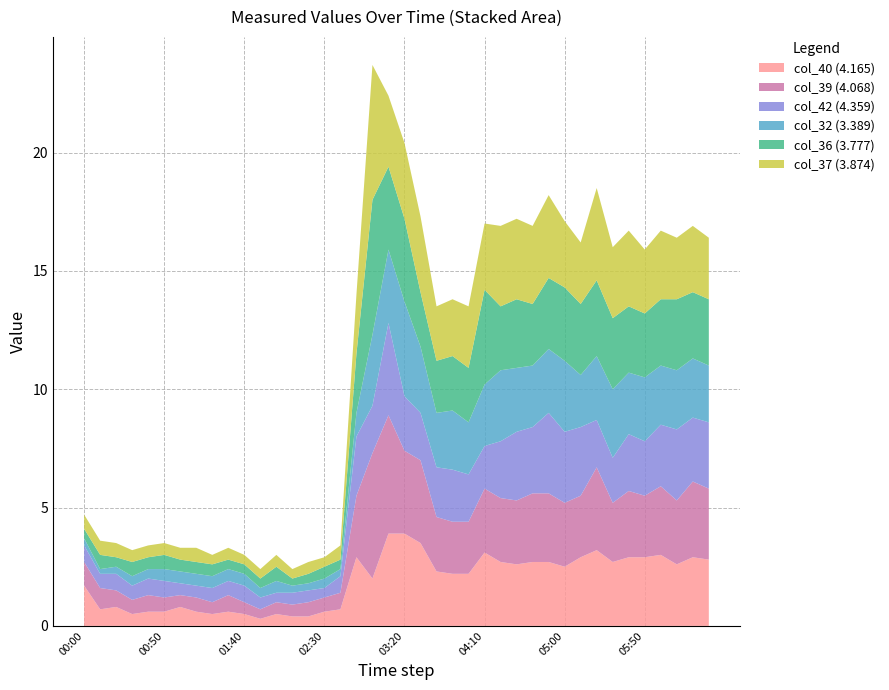

Reading left to right, transcribe all the data shown in this chart.

col_40 (4.165): 2011/03/24 00:00=1.7	2011/03/24 00:10=0.7	2011/03/24 00:20=0.8	2011/03/24 00:30=0.5	2011/03/24 00:40=0.6	2011/03/24 00:50=0.6	2011/03/24 01:00=0.8	2011/03/24 01:10=0.6	2011/03/24 01:20=0.5	2011/03/24 01:30=0.6	2011/03/24 01:40=0.5	2011/03/24 01:50=0.3	2011/03/24 02:00=0.5	2011/03/24 02:10=0.4	2011/03/24 02:20=0.4	2011/03/24 02:30=0.6	2011/03/24 02:40=0.7	2011/03/24 02:50=2.9	2011/03/24 03:00=2.0	2011/03/24 03:10=3.9	2011/03/24 03:20=3.9	2011/03/24 03:30=3.5	2011/03/24 03:40=2.3	2011/03/24 03:50=2.2	2011/03/24 04:00=2.2	2011/03/24 04:10=3.1	2011/03/24 04:20=2.7	2011/03/24 04:30=2.6	2011/03/24 04:40=2.7	2011/03/24 04:50=2.7	2011/03/24 05:00=2.5	2011/03/24 05:10=2.9	2011/03/24 05:20=3.2	2011/03/24 05:30=2.7	2011/03/24 05:40=2.9	2011/03/24 05:50=2.9	2011/03/24 06:00=3.0	2011/03/24 06:10=2.6	2011/03/24 06:20=2.9	2011/03/24 06:30=2.8
col_39 (4.068): 2011/03/24 00:00=1.0	2011/03/24 00:10=0.9	2011/03/24 00:20=0.7	2011/03/24 00:30=0.6	2011/03/24 00:40=0.7	2011/03/24 00:50=0.6	2011/03/24 01:00=0.5	2011/03/24 01:10=0.6	2011/03/24 01:20=0.5	2011/03/24 01:30=0.7	2011/03/24 01:40=0.5	2011/03/24 01:50=0.4	2011/03/24 02:00=0.5	2011/03/24 02:10=0.5	2011/03/24 02:20=0.6	2011/03/24 02:30=0.6	2011/03/24 02:40=0.7	2011/03/24 02:50=2.6	2011/03/24 03:00=5.3	2011/03/24 03:10=5.0	2011/03/24 03:20=3.5	2011/03/24 03:30=3.5	2011/03/24 03:40=2.3	2011/03/24 03:50=2.2	2011/03/24 04:00=2.2	2011/03/24 04:10=2.7	2011/03/24 04:20=2.7	2011/03/24 04:30=2.7	2011/03/24 04:40=2.9	2011/03/24 04:50=2.9	2011/03/24 05:00=2.7	2011/03/24 05:10=2.6	2011/03/24 05:20=3.5	2011/03/24 05:30=2.5	2011/03/24 05:40=2.8	2011/03/24 05:50=2.6	2011/03/24 06:00=2.9	2011/03/24 06:10=2.7	2011/03/24 06:20=3.2	2011/03/24 06:30=3.0
col_42 (4.359): 2011/03/24 00:00=0.7	2011/03/24 00:10=0.6	2011/03/24 00:20=0.7	2011/03/24 00:30=0.6	2011/03/24 00:40=0.7	2011/03/24 00:50=0.7	2011/03/24 01:00=0.5	2011/03/24 01:10=0.5	2011/03/24 01:20=0.6	2011/03/24 01:30=0.6	2011/03/24 01:40=0.7	2011/03/24 01:50=0.5	2011/03/24 02:00=0.4	2011/03/24 02:10=0.5	2011/03/24 02:20=0.5	2011/03/24 02:30=0.4	2011/03/24 02:40=0.7	2011/03/24 02:50=2.5	2011/03/24 03:00=2.0	2011/03/24 03:10=3.9	2011/03/24 03:20=2.3	2011/03/24 03:30=2.0	2011/03/24 03:40=2.1	2011/03/24 03:50=2.2	2011/03/24 04:00=2.0	2011/03/24 04:10=1.8	2011/03/24 04:20=2.4	2011/03/24 04:30=2.9	2011/03/24 04:40=2.8	2011/03/24 04:50=3.4	2011/03/24 05:00=3.0	2011/03/24 05:10=2.9	2011/03/24 05:20=2.0	2011/03/24 05:30=1.9	2011/03/24 05:40=2.4	2011/03/24 05:50=2.3	2011/03/24 06:00=2.6	2011/03/24 06:10=3.0	2011/03/24 06:20=2.7	2011/03/24 06:30=2.8
col_32 (3.389): 2011/03/24 00:00=0.3	2011/03/24 00:10=0.2	2011/03/24 00:20=0.3	2011/03/24 00:30=0.4	2011/03/24 00:40=0.4	2011/03/24 00:50=0.5	2011/03/24 01:00=0.5	2011/03/24 01:10=0.5	2011/03/24 01:20=0.5	2011/03/24 01:30=0.5	2011/03/24 01:40=0.5	2011/03/24 01:50=0.4	2011/03/24 02:00=0.5	2011/03/24 02:10=0.3	2011/03/24 02:20=0.3	2011/03/24 02:30=0.4	2011/03/24 02:40=0.3	2011/03/24 02:50=1.0	2011/03/24 03:00=3.0	2011/03/24 03:10=3.1	2011/03/24 03:20=4.0	2011/03/24 03:30=2.8	2011/03/24 03:40=2.3	2011/03/24 03:50=2.5	2011/03/24 04:00=2.2	2011/03/24 04:10=2.6	2011/03/24 04:20=3.0	2011/03/24 04:30=2.7	2011/03/24 04:40=2.6	2011/03/24 04:50=2.7	2011/03/24 05:00=3.0	2011/03/24 05:10=2.2	2011/03/24 05:20=2.7	2011/03/24 05:30=2.9	2011/03/24 05:40=2.6	2011/03/24 05:50=2.7	2011/03/24 06:00=2.5	2011/03/24 06:10=2.5	2011/03/24 06:20=2.5	2011/03/24 06:30=2.4
col_36 (3.777): 2011/03/24 00:00=0.4	2011/03/24 00:10=0.6	2011/03/24 00:20=0.4	2011/03/24 00:30=0.6	2011/03/24 00:40=0.5	2011/03/24 00:50=0.6	2011/03/24 01:00=0.5	2011/03/24 01:10=0.5	2011/03/24 01:20=0.5	2011/03/24 01:30=0.4	2011/03/24 01:40=0.4	2011/03/24 01:50=0.4	2011/03/24 02:00=0.6	2011/03/24 02:10=0.3	2011/03/24 02:20=0.4	2011/03/24 02:30=0.5	2011/03/24 02:40=0.4	2011/03/24 02:50=2.5	2011/03/24 03:00=5.7	2011/03/24 03:10=3.5	2011/03/24 03:20=3.5	2011/03/24 03:30=2.3	2011/03/24 03:40=2.2	2011/03/24 03:50=2.3	2011/03/24 04:00=2.3	2011/03/24 04:10=4.0	2011/03/24 04:20=2.7	2011/03/24 04:30=2.9	2011/03/24 04:40=2.6	2011/03/24 04:50=3.0	2011/03/24 05:00=3.1	2011/03/24 05:10=3.0	2011/03/24 05:20=3.2	2011/03/24 05:30=3.0	2011/03/24 05:40=2.8	2011/03/24 05:50=2.7	2011/03/24 06:00=2.8	2011/03/24 06:10=3.0	2011/03/24 06:20=2.8	2011/03/24 06:30=2.8
col_37 (3.874): 2011/03/24 00:00=0.6	2011/03/24 00:10=0.6	2011/03/24 00:20=0.6	2011/03/24 00:30=0.5	2011/03/24 00:40=0.5	2011/03/24 00:50=0.5	2011/03/24 01:00=0.5	2011/03/24 01:10=0.6	2011/03/24 01:20=0.4	2011/03/24 01:30=0.5	2011/03/24 01:40=0.4	2011/03/24 01:50=0.4	2011/03/24 02:00=0.5	2011/03/24 02:10=0.4	2011/03/24 02:20=0.5	2011/03/24 02:30=0.4	2011/03/24 02:40=0.6	2011/03/24 02:50=2.5	2011/03/24 03:00=5.7	2011/03/24 03:10=3.0	2011/03/24 03:20=3.2	2011/03/24 03:30=3.2	2011/03/24 03:40=2.3	2011/03/24 03:50=2.4	2011/03/24 04:00=2.6	2011/03/24 04:10=2.8	2011/03/24 04:20=3.4	2011/03/24 04:30=3.4	2011/03/24 04:40=3.3	2011/03/24 04:50=3.5	2011/03/24 05:00=2.8	2011/03/24 05:10=2.6	2011/03/24 05:20=3.9	2011/03/24 05:30=3.0	2011/03/24 05:40=3.2	2011/03/24 05:50=2.7	2011/03/24 06:00=2.9	2011/03/24 06:10=2.6	2011/03/24 06:20=2.8	2011/03/24 06:30=2.6